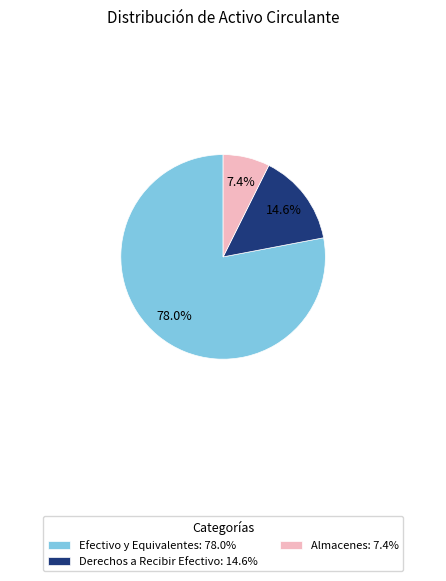

Count the number of slices in the pie.

3